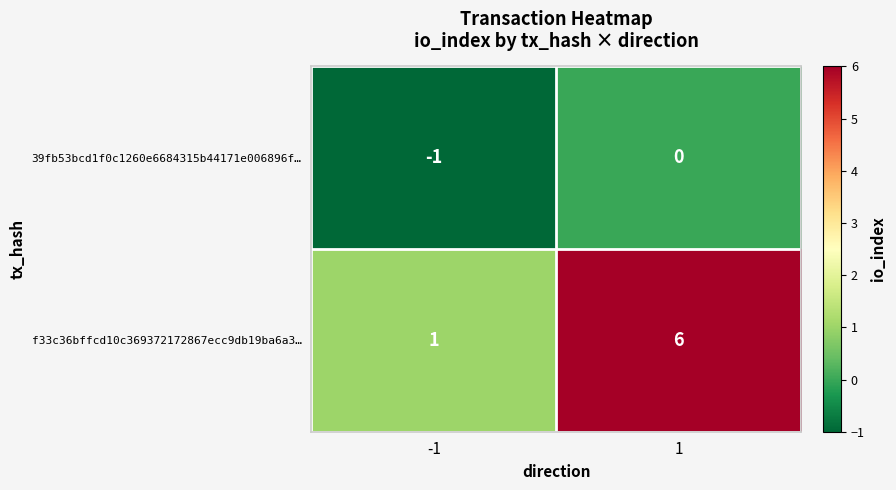

Count the number of categories in the chart.

2